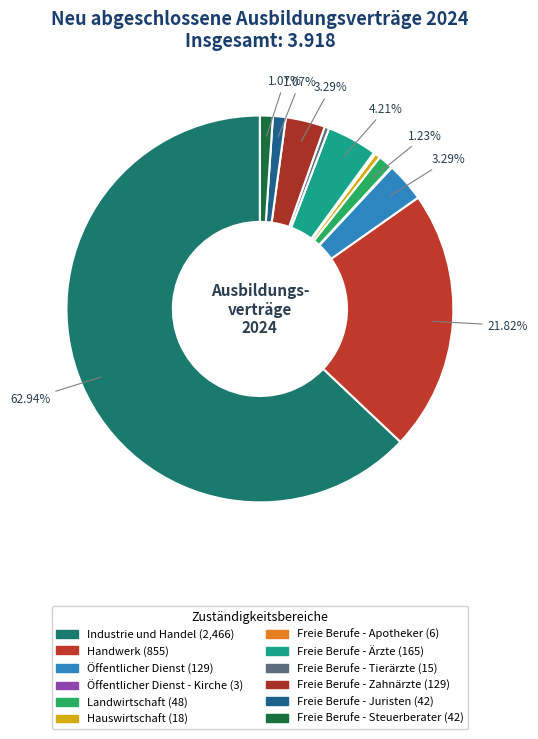

Rank the categories by value from lowest to highest.

Öffentlicher Dienst - Kirche, Freie Berufe - Apotheker, Freie Berufe - Tierärzte, Hauswirtschaft, Freie Berufe - Juristen, Freie Berufe - Steuerberater, Landwirtschaft, Öffentlicher Dienst, Freie Berufe - Zahnärzte, Freie Berufe - Ärzte, Handwerk, Industrie und Handel